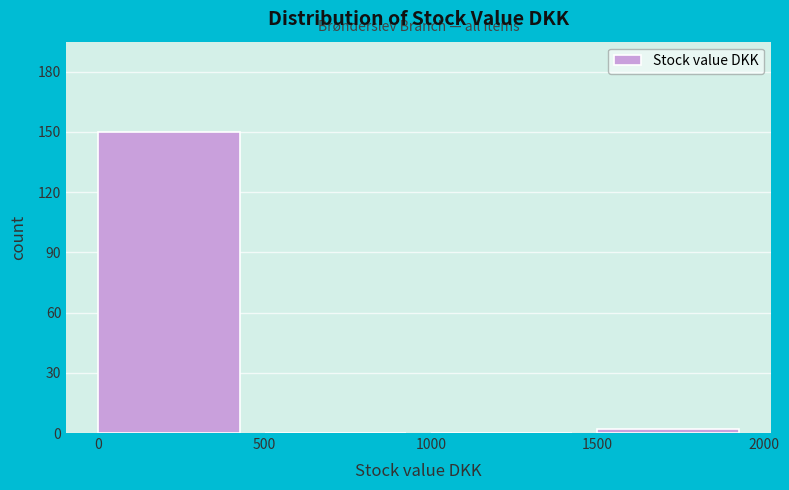

Reading left to right, transcribe this chart: for each bar, give the range it covers on the x-axis and its height. The values are not printed on the chart, so give them approximately, as read against the axis.

0 to 500: 150
500 to 1000: 0
1000 to 1500: 0
1500 to 2000: under 5